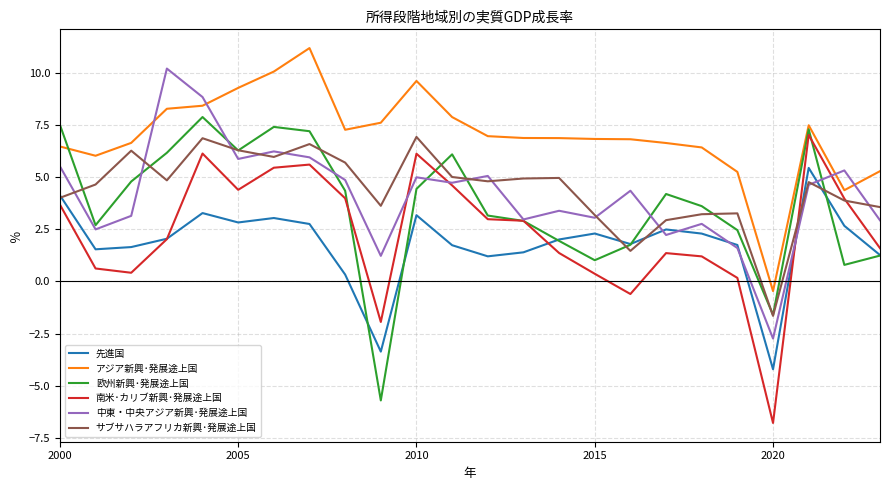

Which series ends up on top after the final intersection of 南米･カリブ新興･発展途上国 and 中東・中央アジア新興･発展途上国?

中東・中央アジア新興･発展途上国